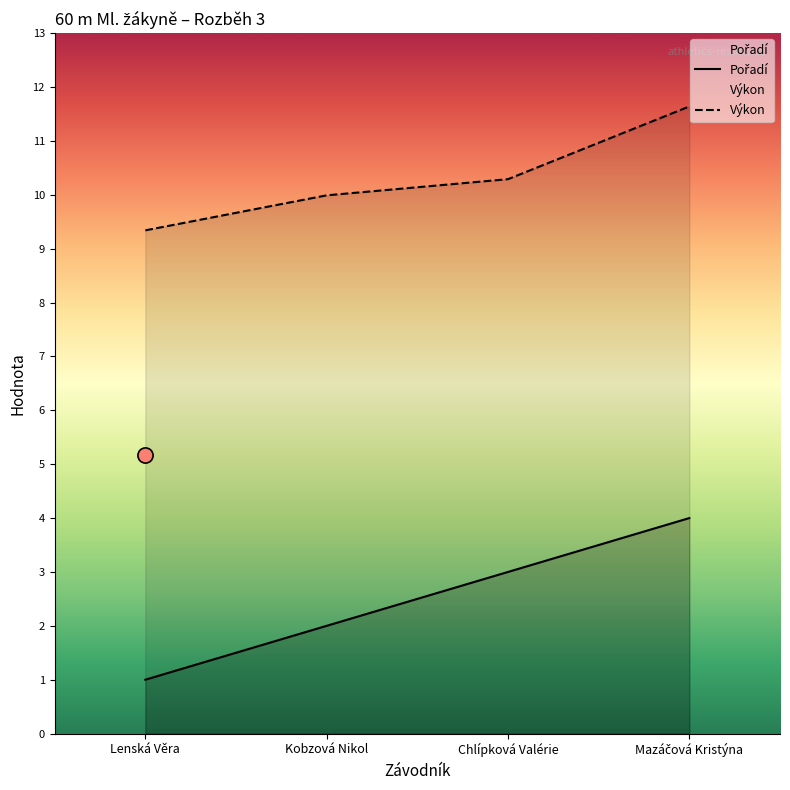

At which category is the sum across all series the highest?

Mazáčová Kristýna